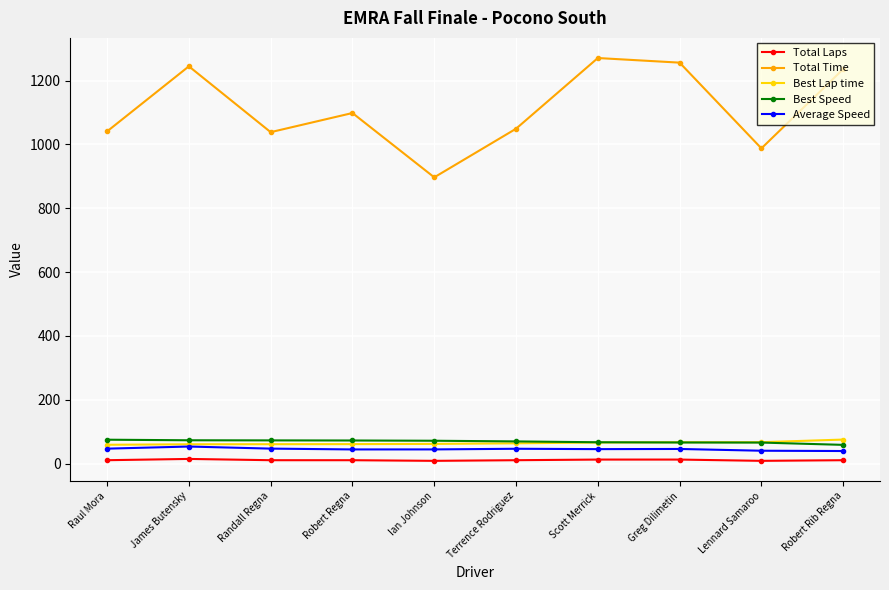

True or false: Best Speed and Total Time intersect in this chart.

False